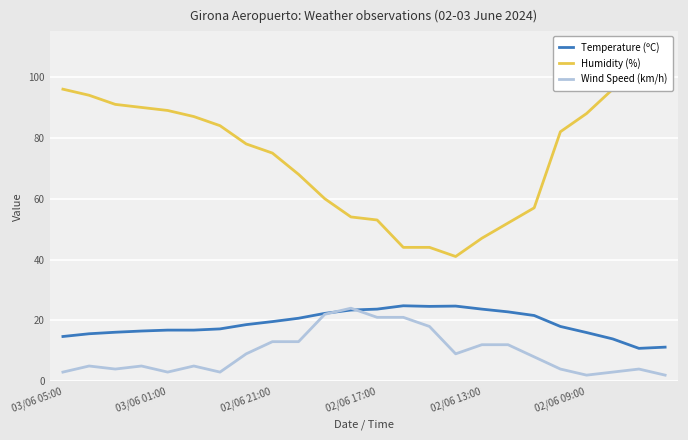

True or false: Wind Speed (km/h) has a value of 30.3 at 02/06 17:00.

False